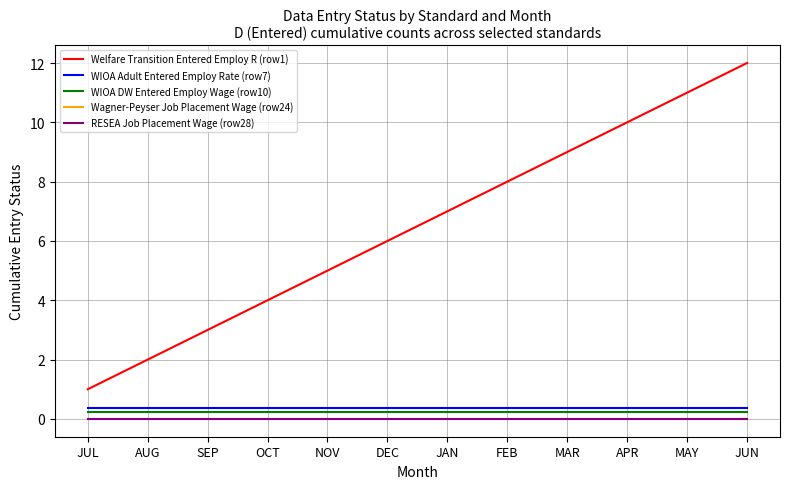

Is this an area chart (filled region under the line)?

No